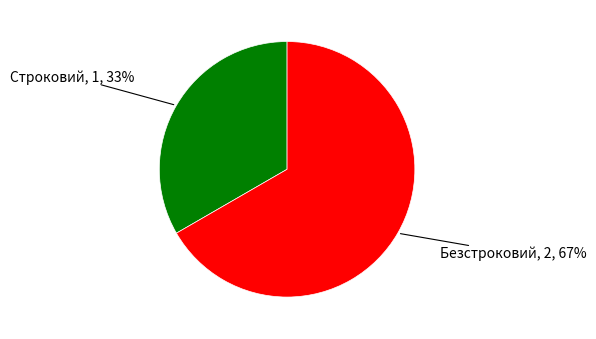

Approximately how many times larger is the value at Безстроковий compared to Строковий?

2.0